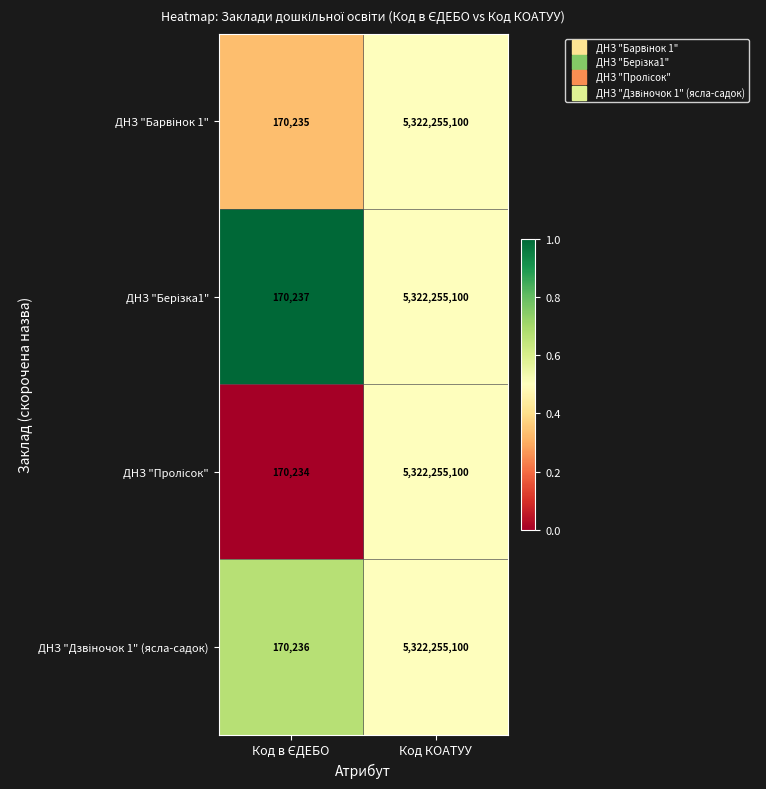

At which category is the sum across all series the highest?

Код КОАТУУ